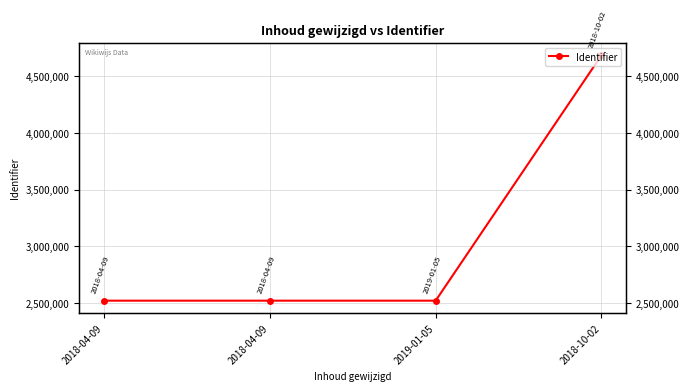

What is the change in value from 2018-04-09 to 2019-01-05?

+2